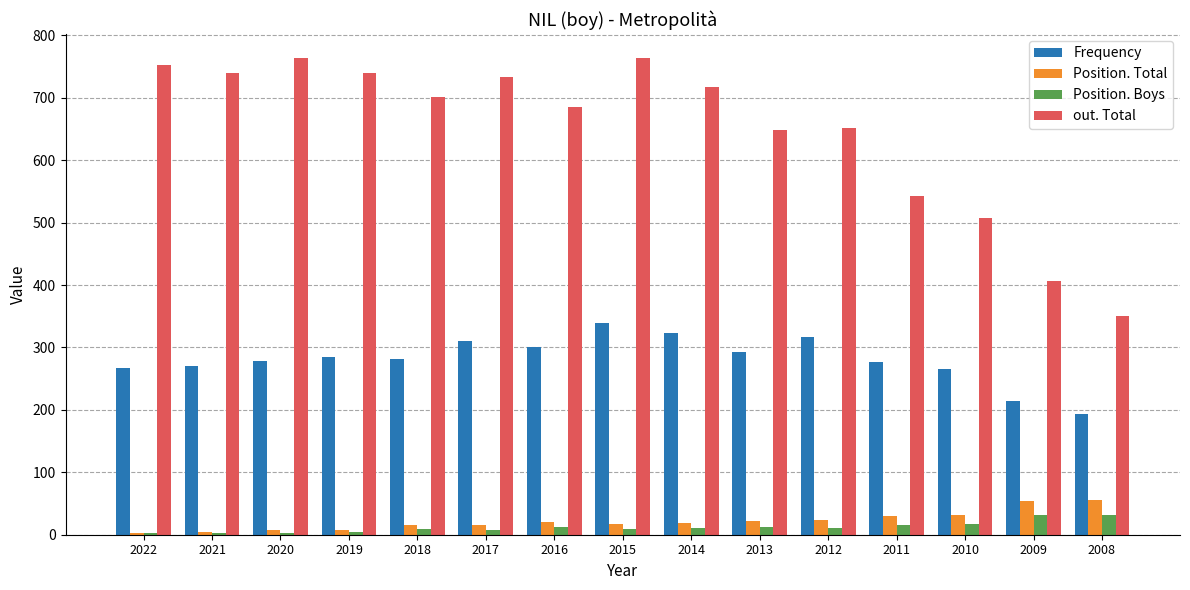

What is the sum of all Position. Boys values?

176